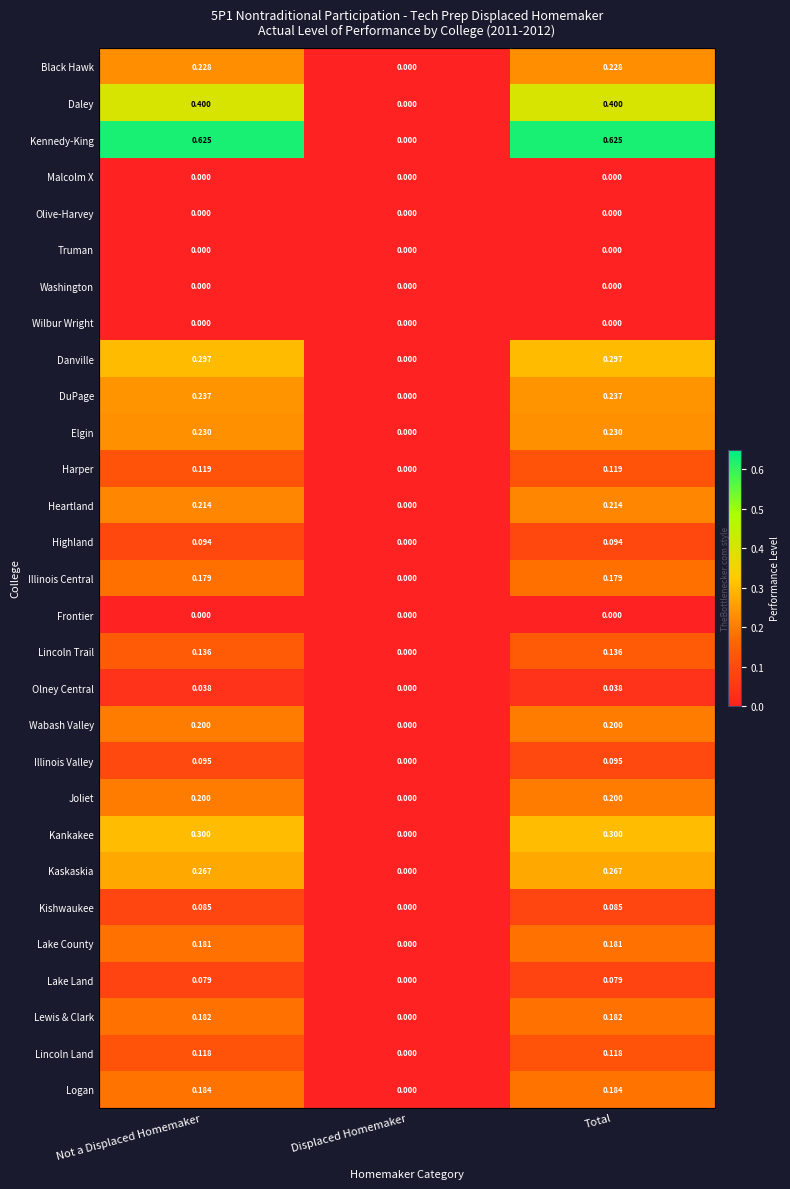

Is the value of Kishwaukee at Not a Displaced Homemaker greater than the value of Wabash Valley at Displaced Homemaker?

Yes